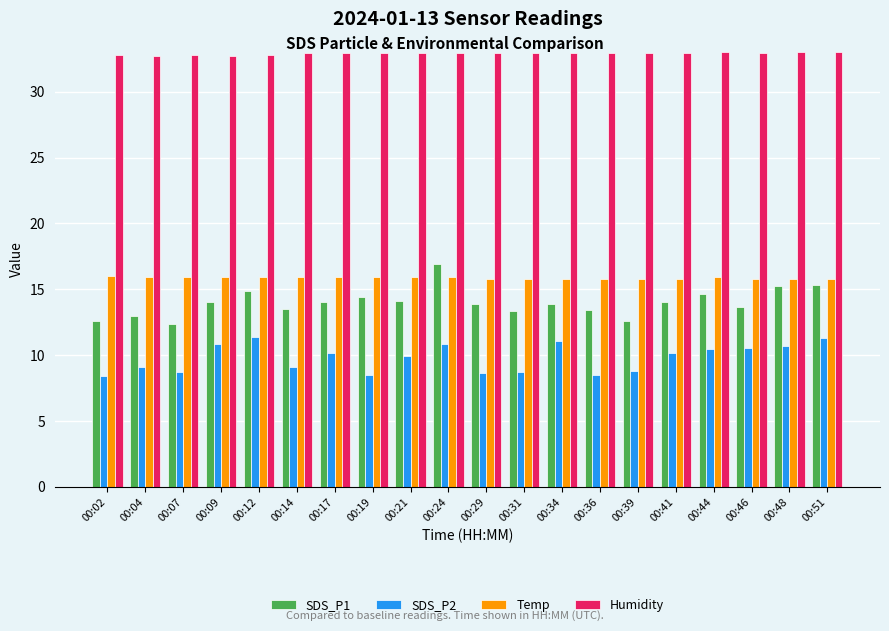

At which label does SDS_P1 reach its peak?

00:24